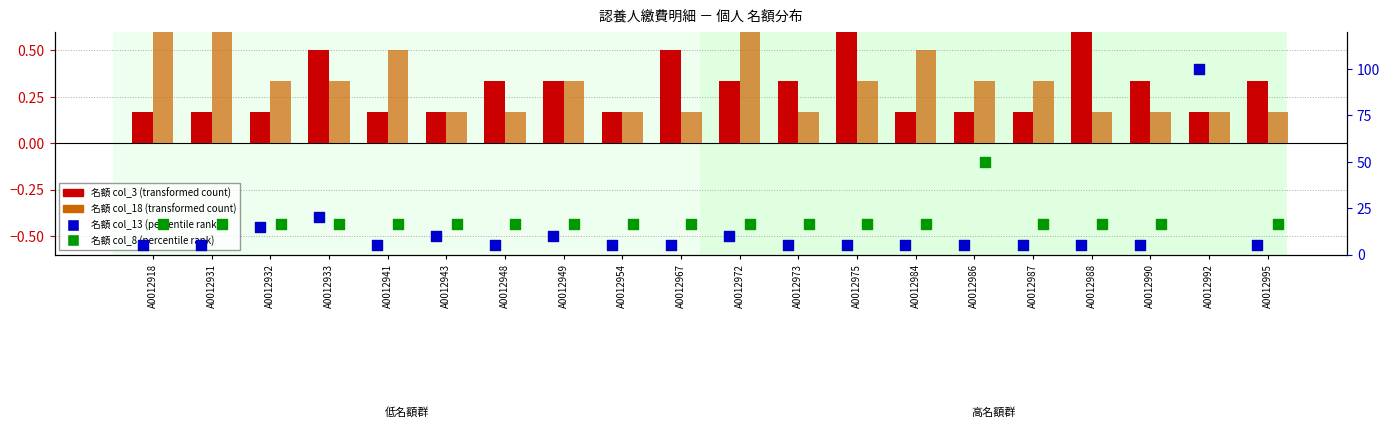

Is the value of 名額 col_3 (transformed count) at A0012941 greater than the value of 名額 col_13 (percentile rank) at A0012986?

No